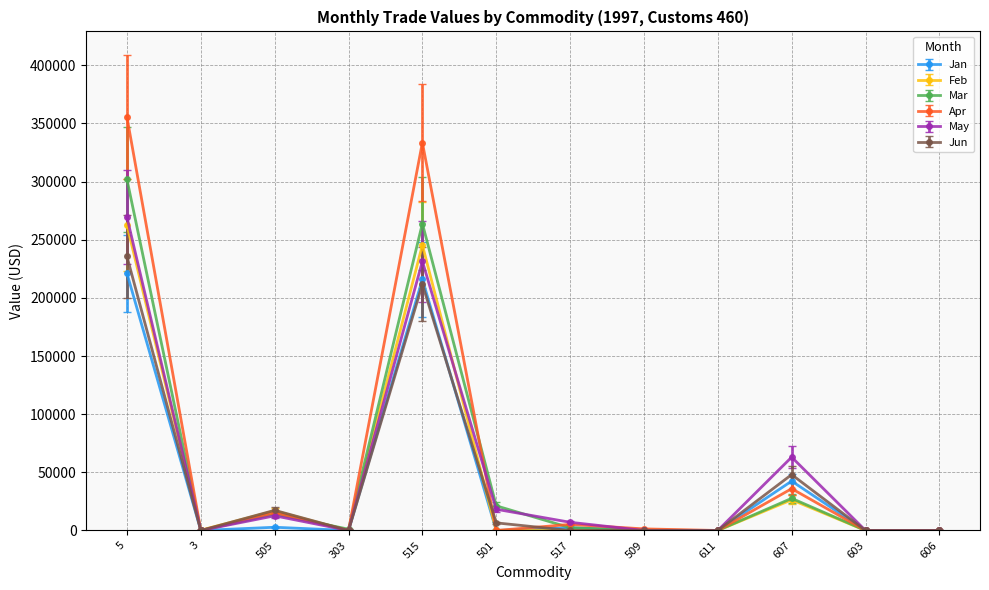

Does the chart display data point markers on the line(s)?

Yes